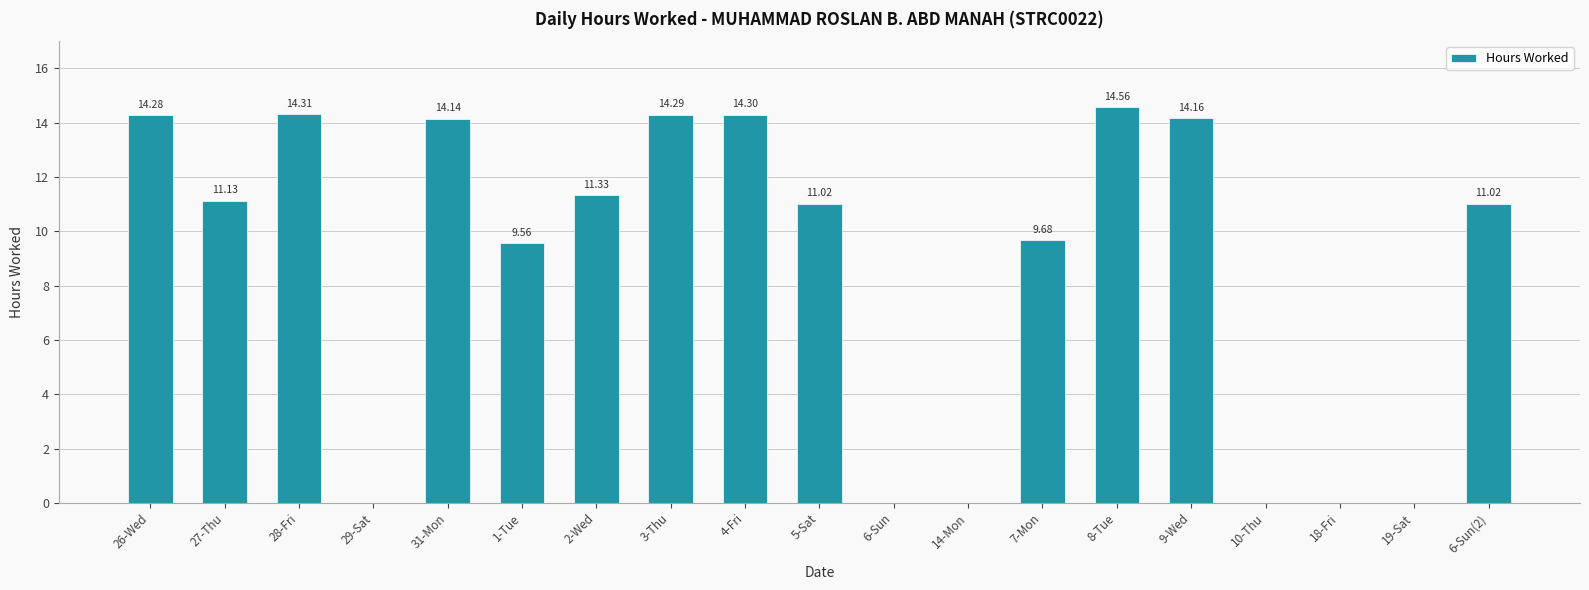

Between 8-Tue and 29-Sat, which is larger?

8-Tue